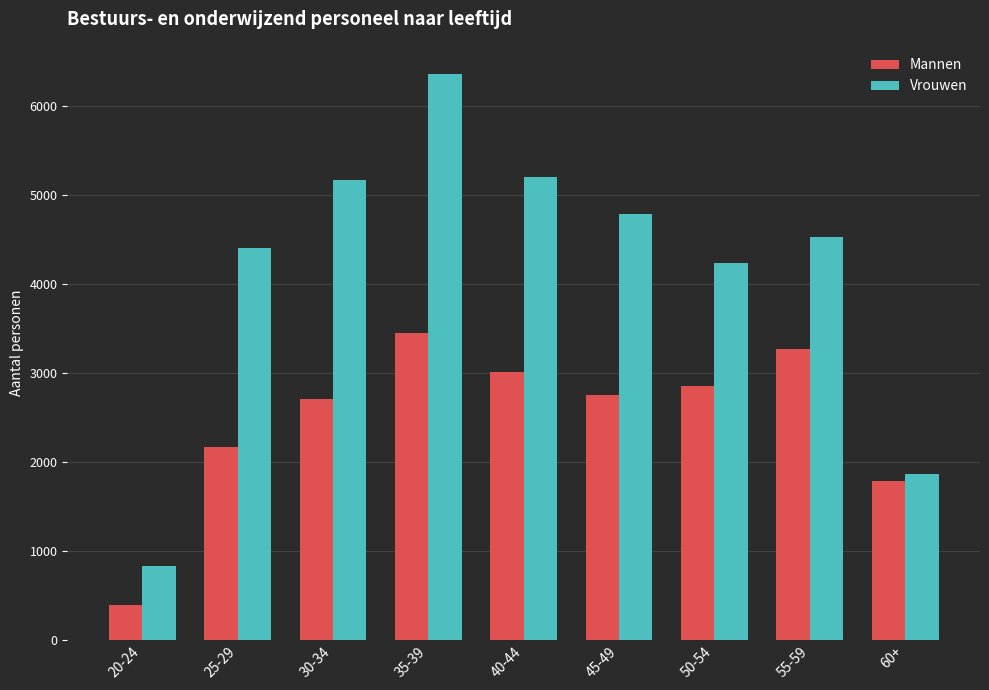

How many bars are there in total?

18